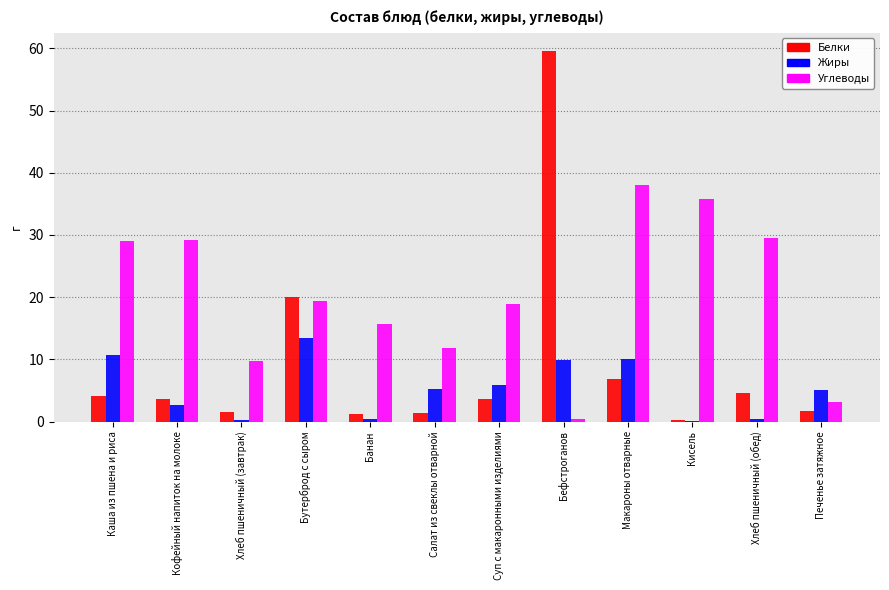

Which label corresponds to the largest value in the chart?

Бефстроганов